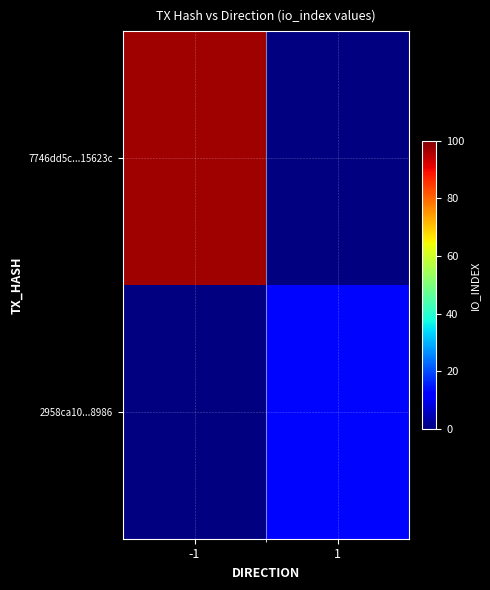

How many positive values does the 2958ca10...8986 series have?

1